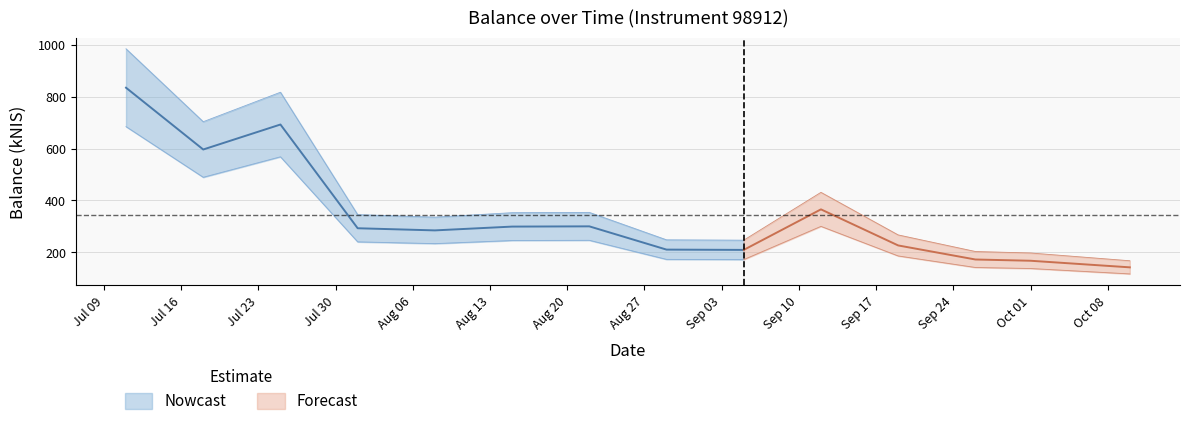

At which label does the data first exceed 292?

2024-07-11